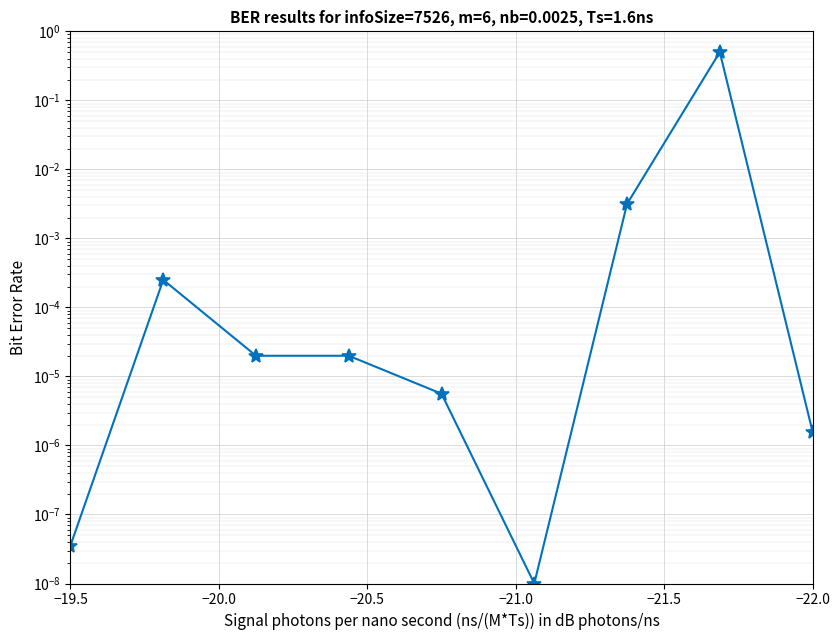

What is the sum of all values?

0.5